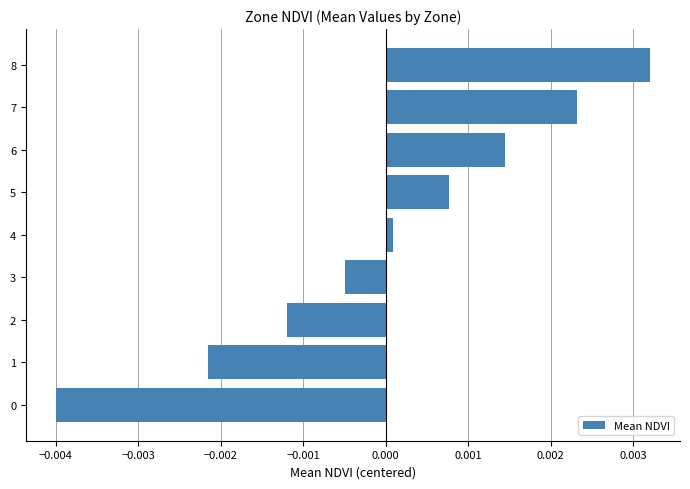

At which label is the value closest to 0?

4